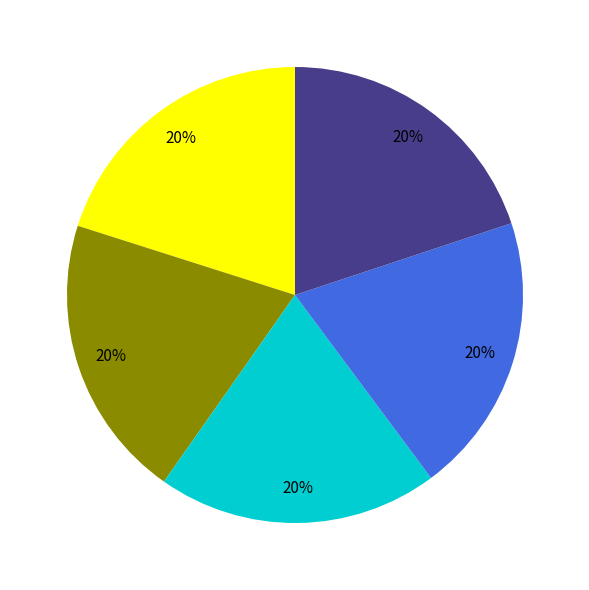

Is there a majority slice in this chart?

No